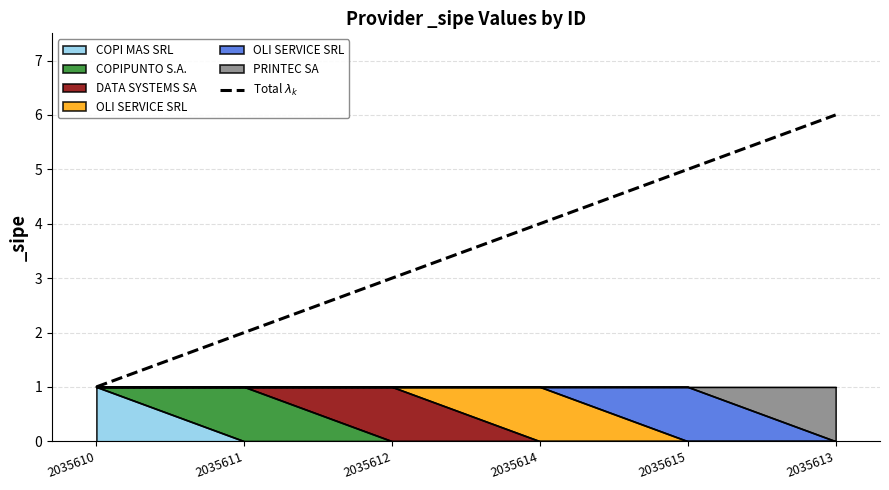

Reading left to right, transcribe all the data shown in this chart.

2035610=1	2035611=2	2035612=3	2035614=4	2035615=5	2035613=6